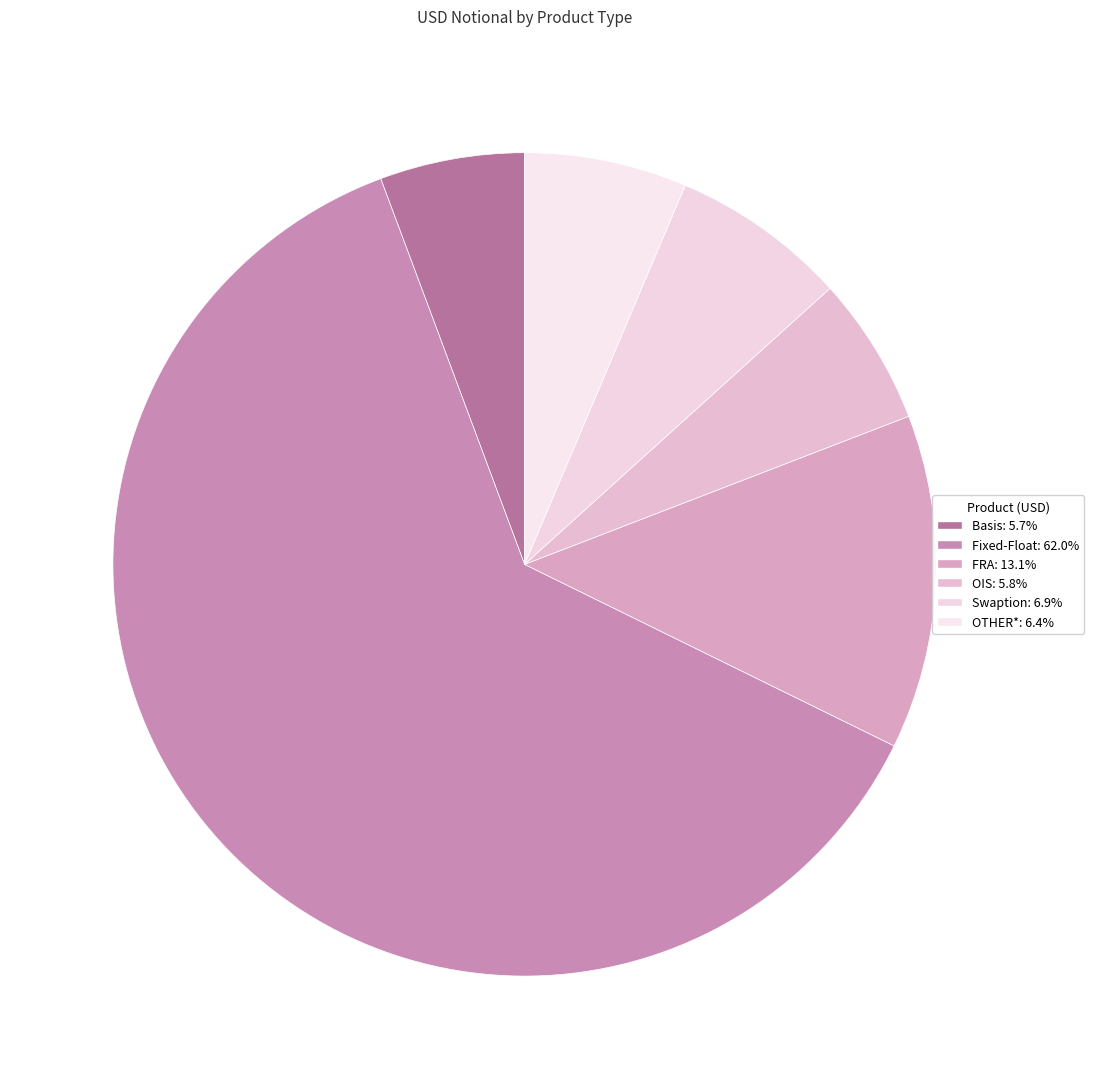

Which slice represents more than half of the pie?

Fixed-Float